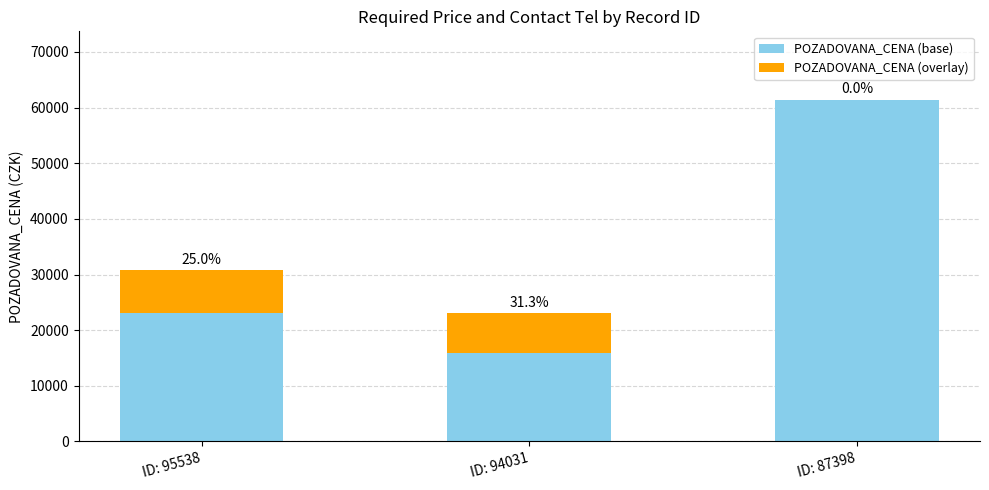

Which has a higher value, ID: 95538 or ID: 87398?

ID: 87398